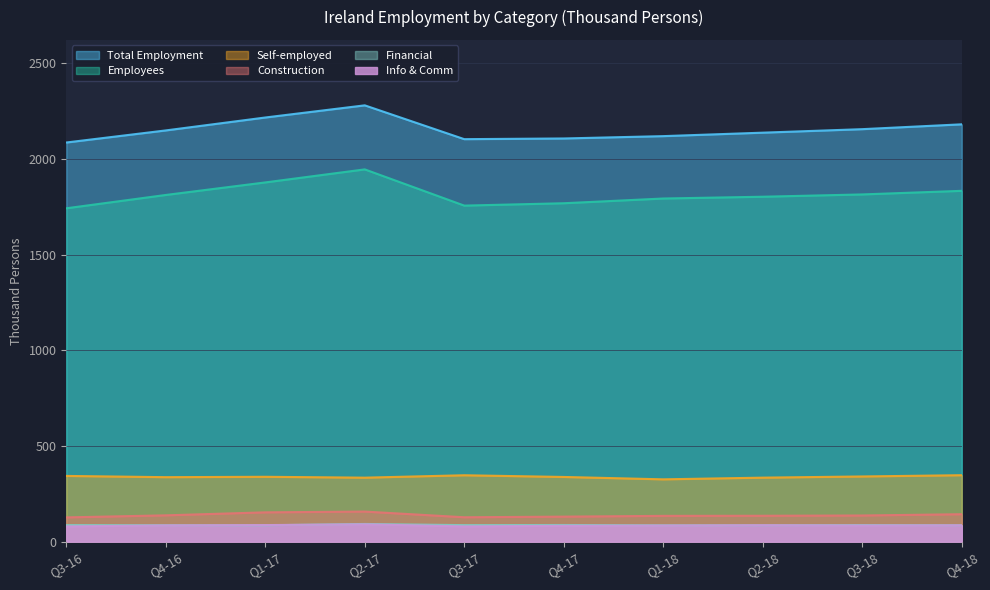

What is the total value across all series at Q4-17?

4513.6